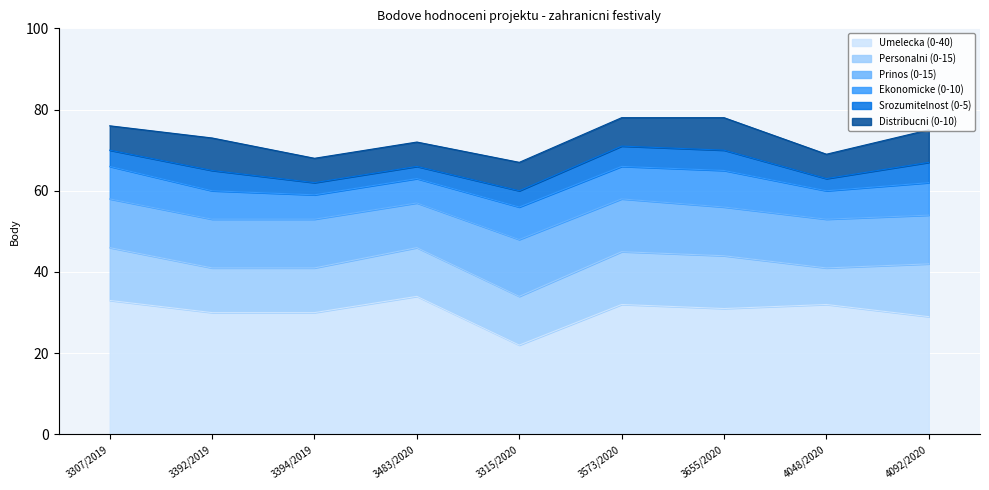

The Umelecka (0-40) series shows 7 at 3307/2019. True or false?

False